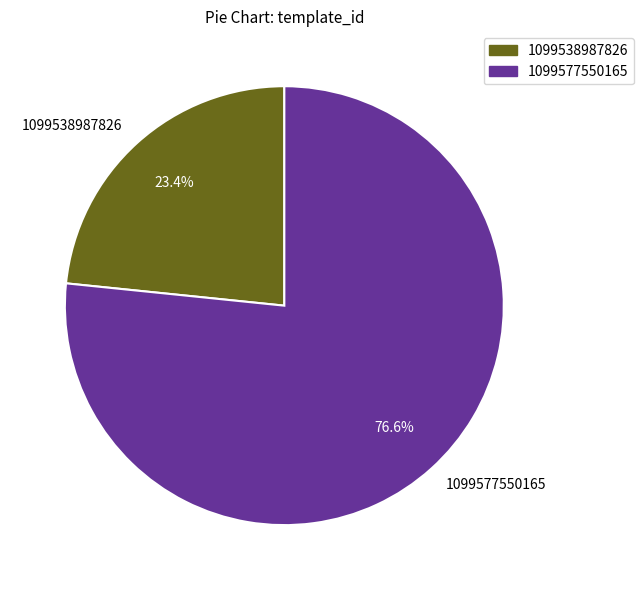

Which has a higher value, 1099538987826 or 1099577550165?

1099577550165